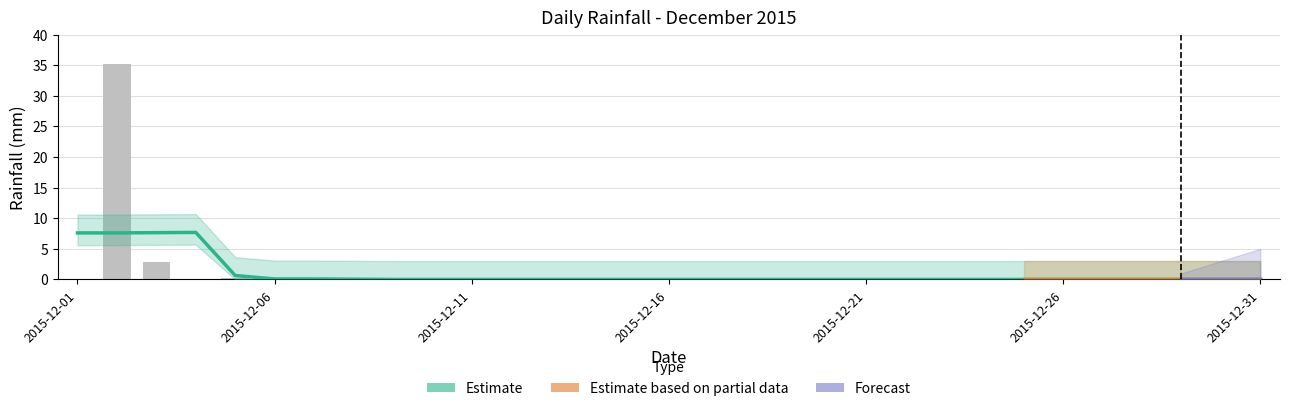

The value at 2015-12-31 is -18.1. True or false?

False